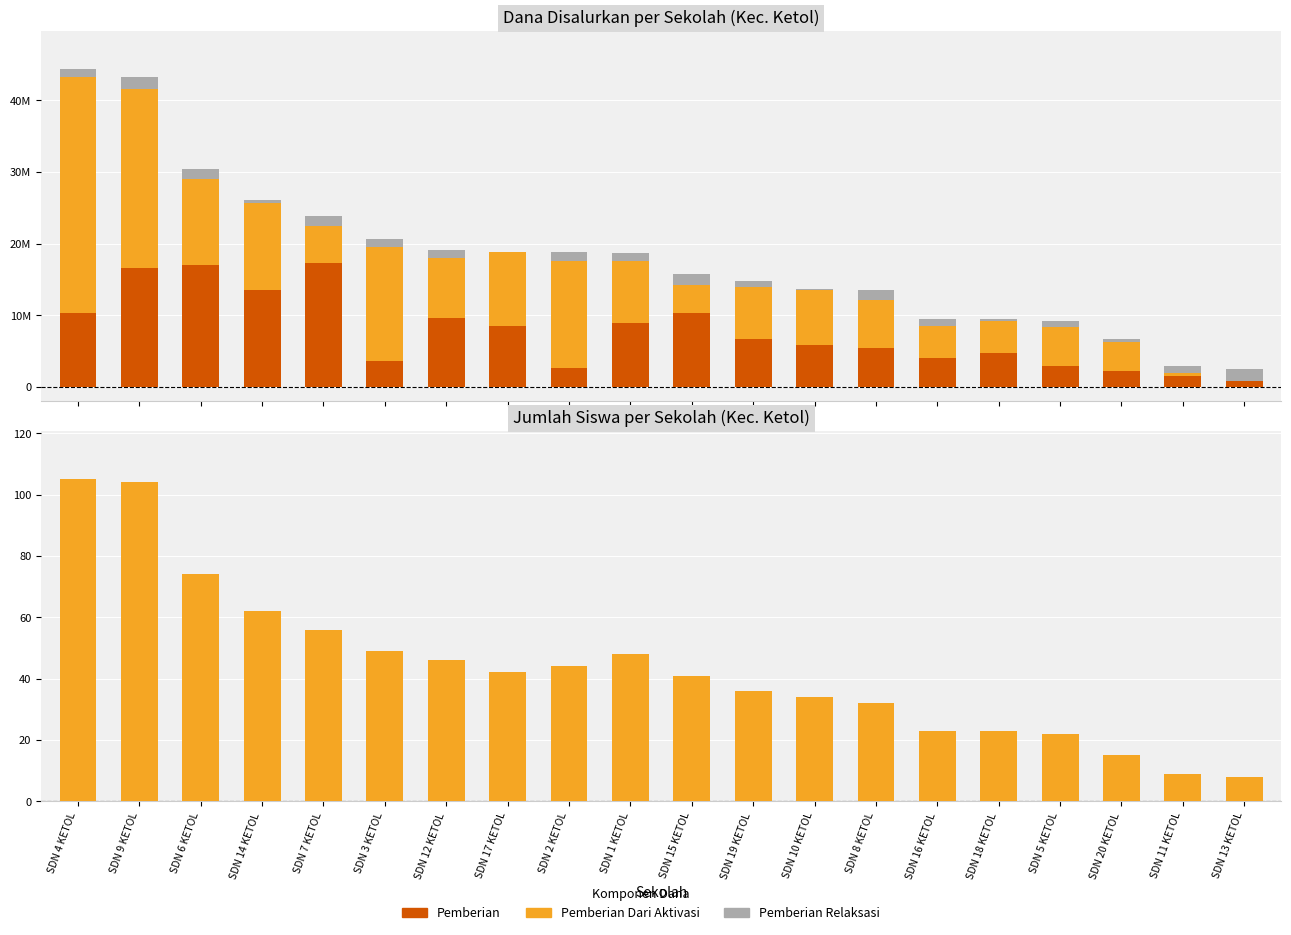

What is the minimum value for Jumlah Siswa?

8